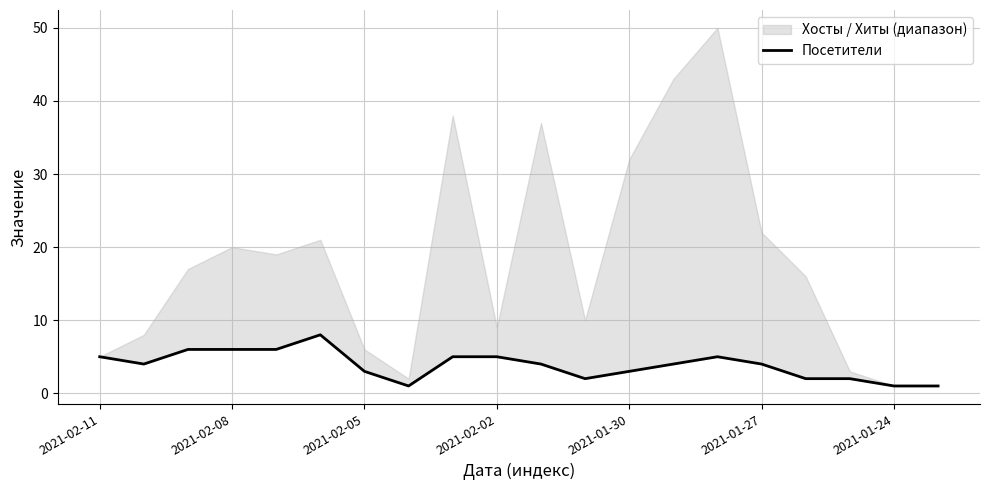

Does the chart have visible grid lines?

Yes